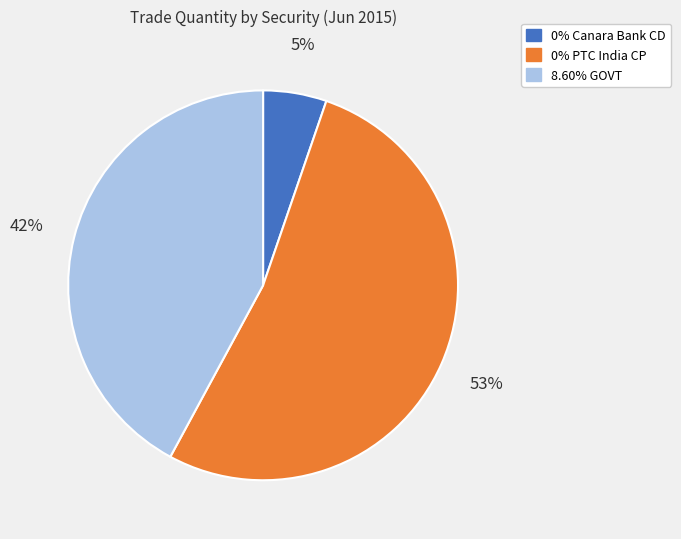

To the nearest percent, what percentage of the pie is 0% PTC India CP?

53%